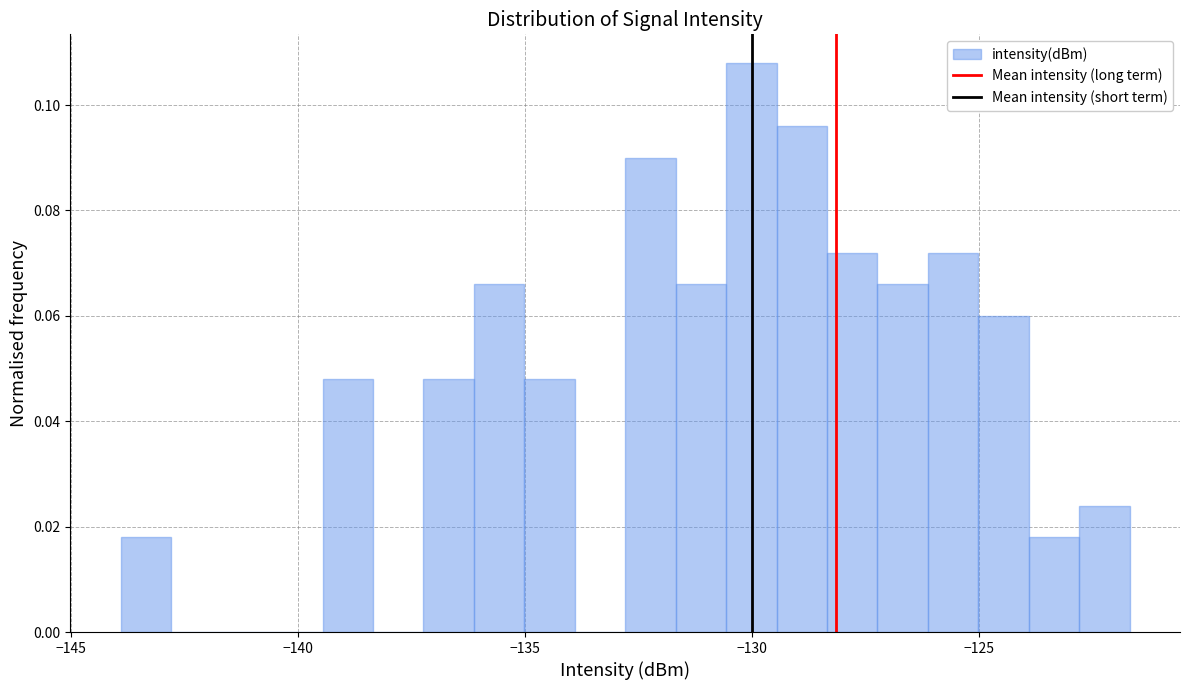

Around what value on the x-axis is the tallest bar? Give the approximate position of its centre, as read against the axis.

-130.0